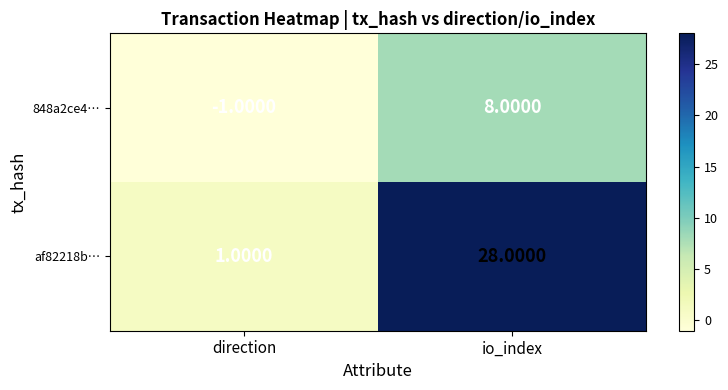

What is the difference between the highest and lowest values at direction?

2